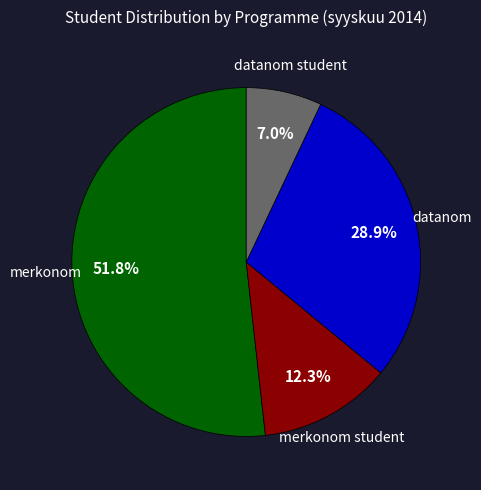

Which category has the smallest portion of the pie?

datanom student